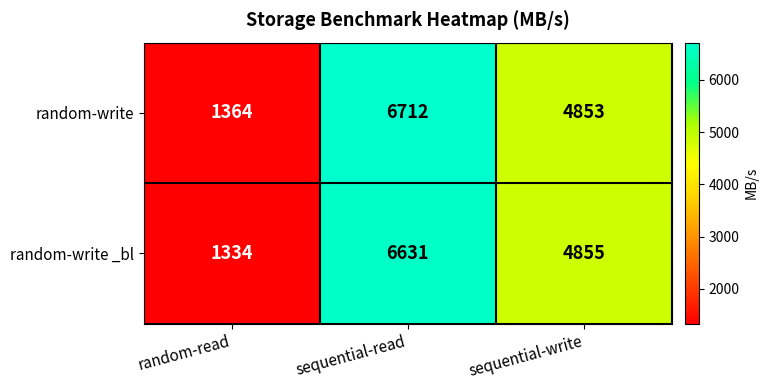

What is the difference between the random-write _bl values at sequential-read and sequential-write?

1776